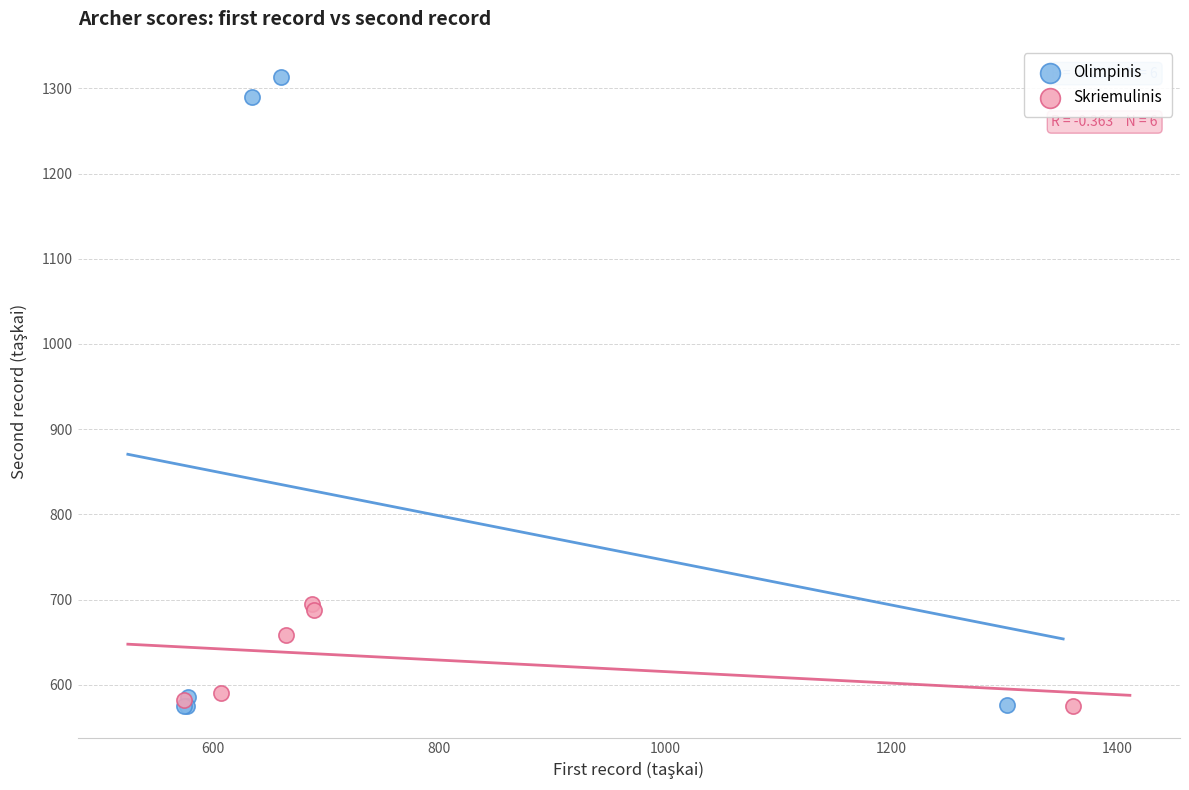

Which series reaches the maximum Y coordinate?

Olimpinis